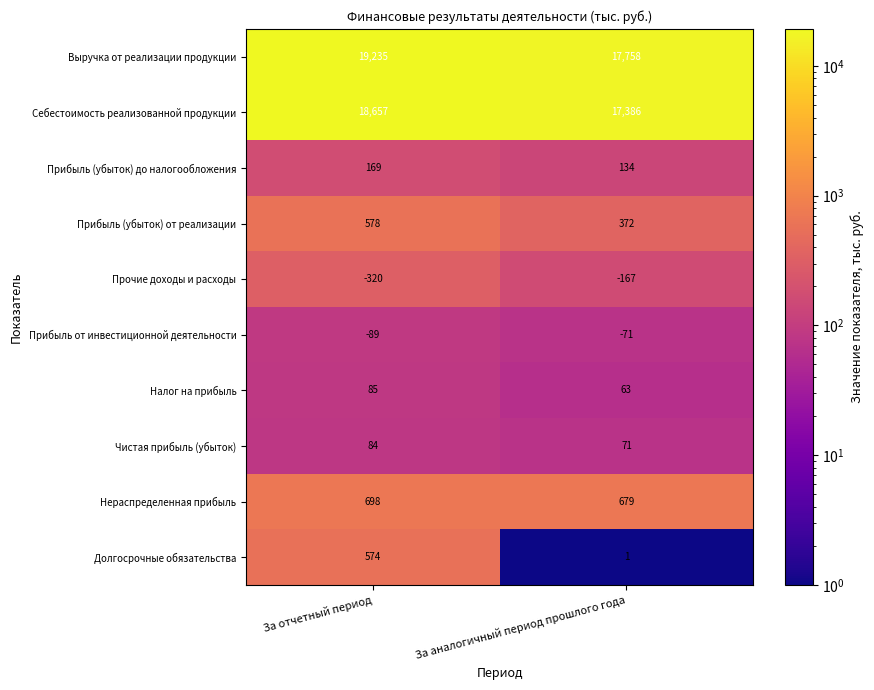

Rank the series by their maximum value, from lowest to highest.

Прочие доходы и расходы, Прибыль от инвестиционной деятельности, Чистая прибыль (убыток), Налог на прибыль, Прибыль (убыток) до налогообложения, Долгосрочные обязательства, Прибыль (убыток) от реализации, Нераспределенная прибыль, Себестоимость реализованной продукции, Выручка от реализации продукции